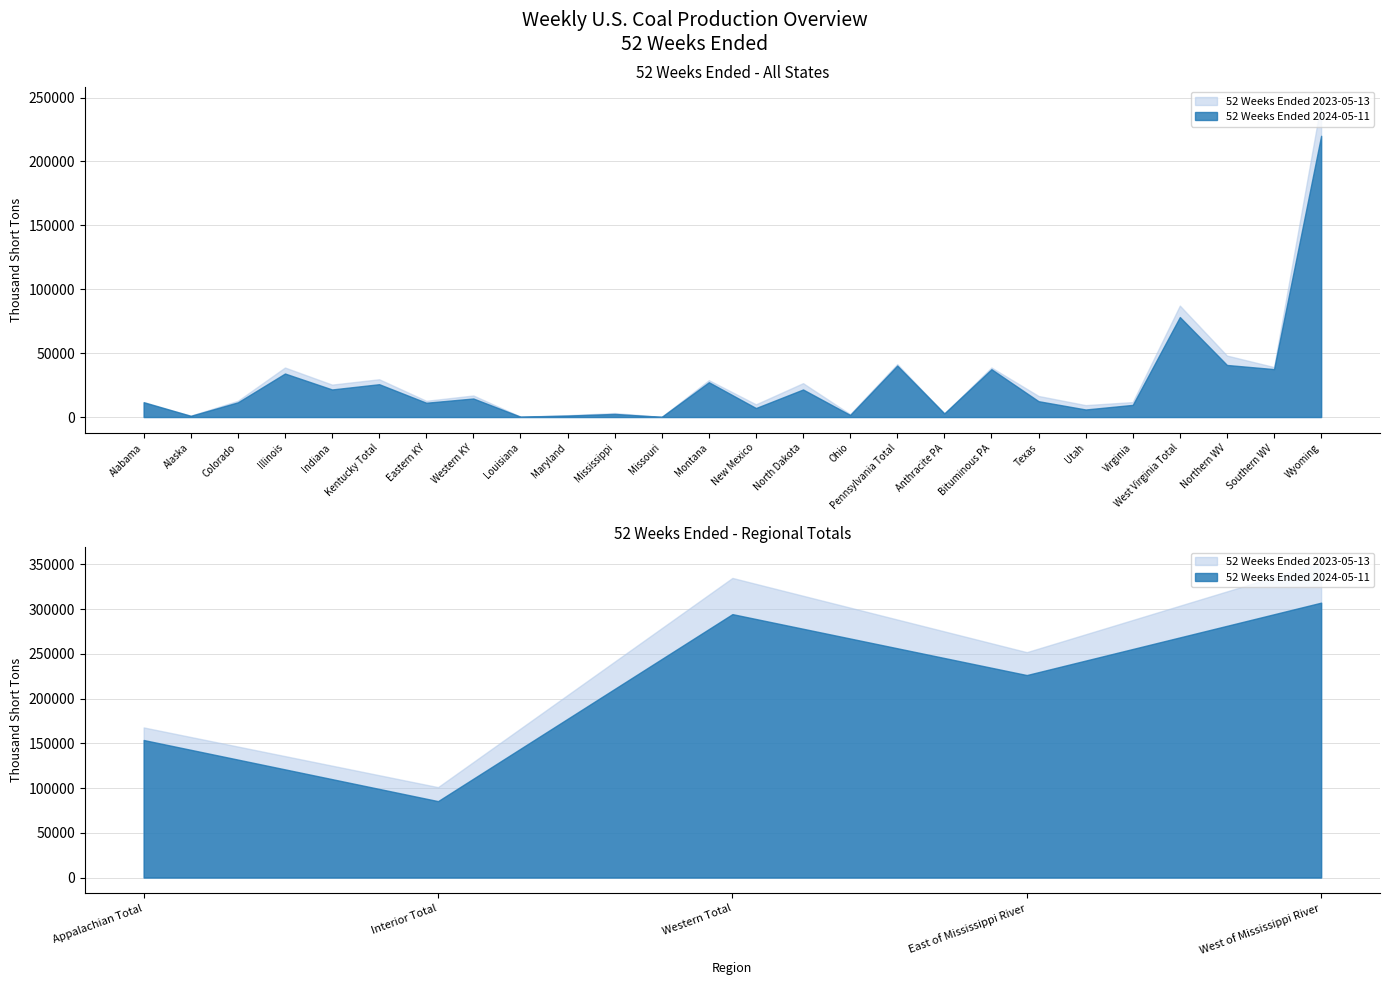

How many categories are shown in the chart?

26